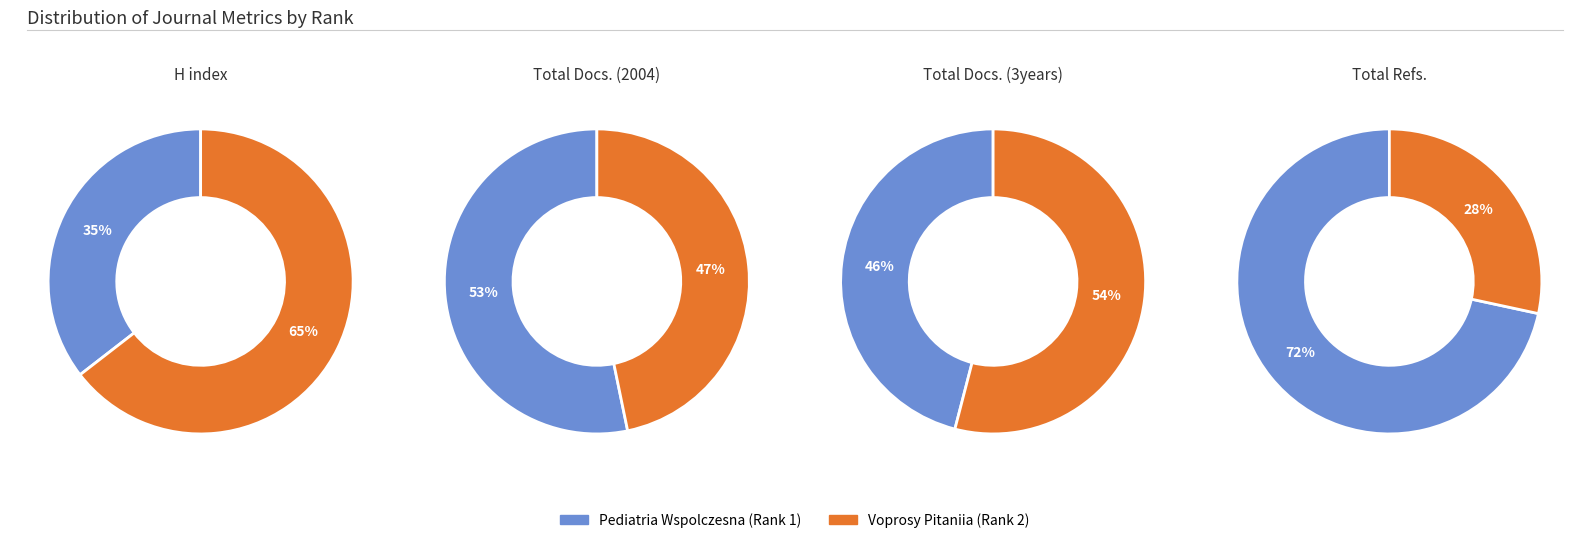

Which category accounts for the majority?

Voprosy Pitaniia (Rank 2)